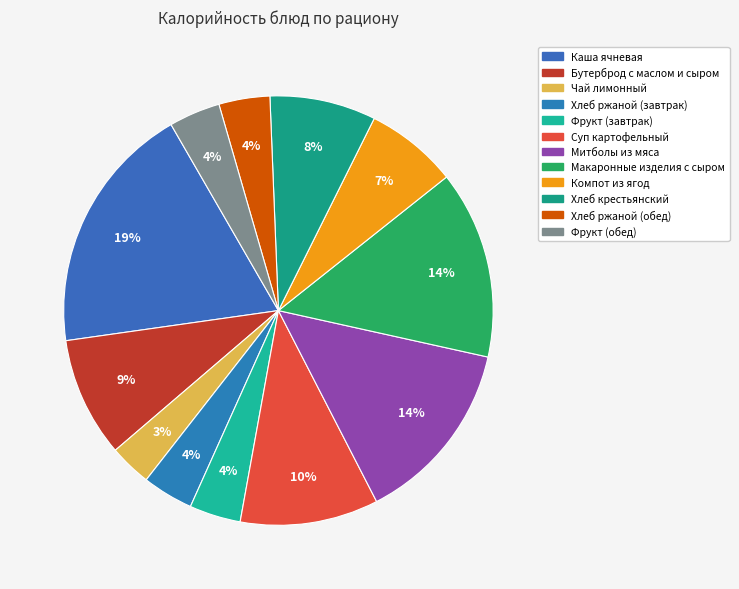

Which slice is the smallest?

Чай лимонный